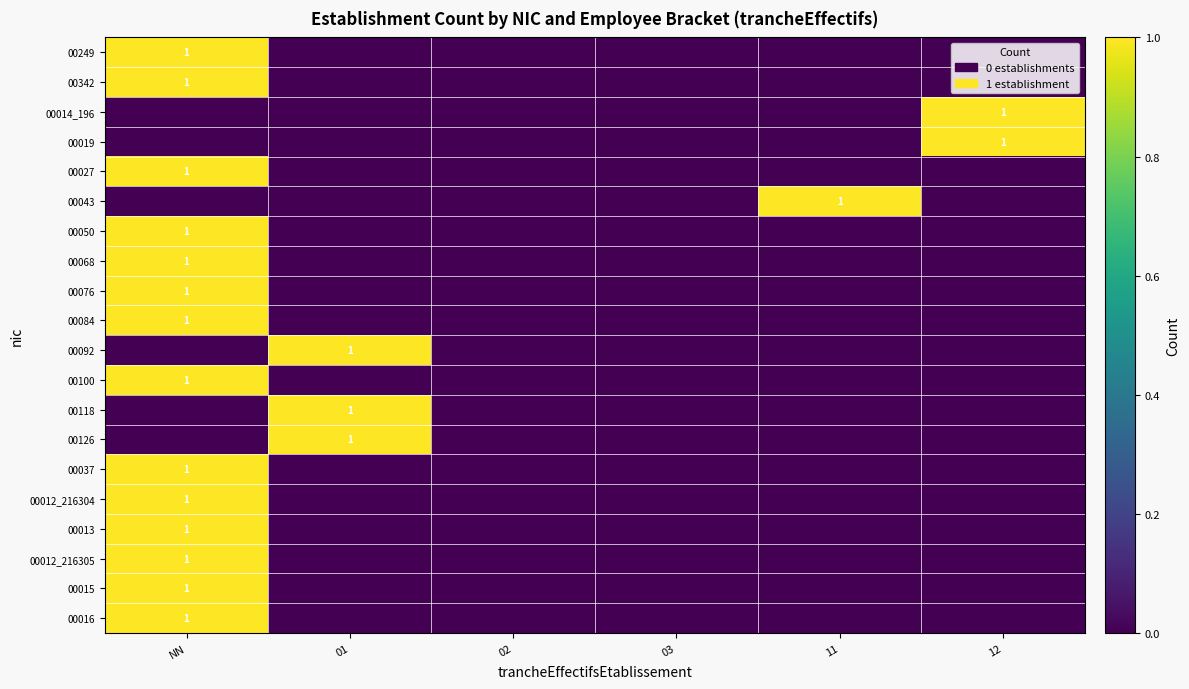

How many data points does each series have?

6